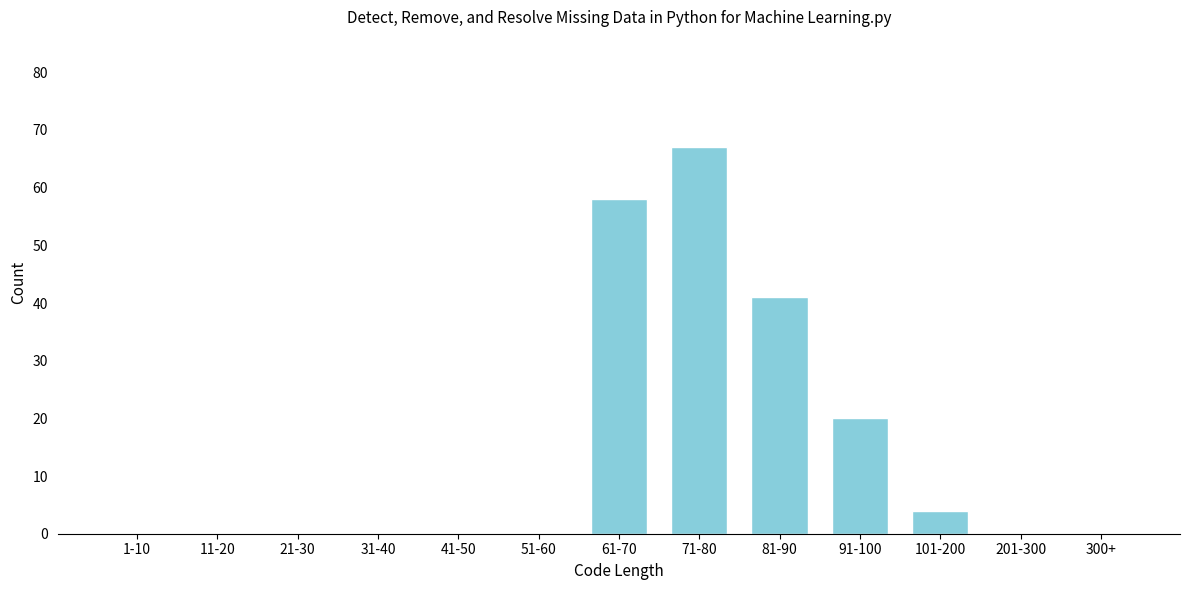

Reading right to left, list all the values displayed in this chart.

300+=0	201-300=0	101-200=4	91-100=20	81-90=41	71-80=67	61-70=58	51-60=0	41-50=0	31-40=0	21-30=0	11-20=0	1-10=0